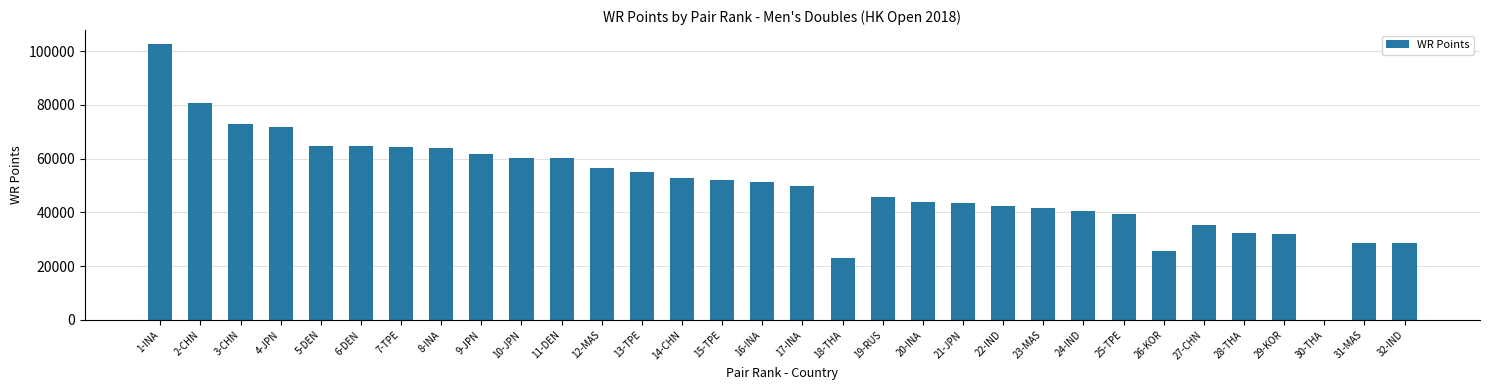

What is the sum of all values?

1587709